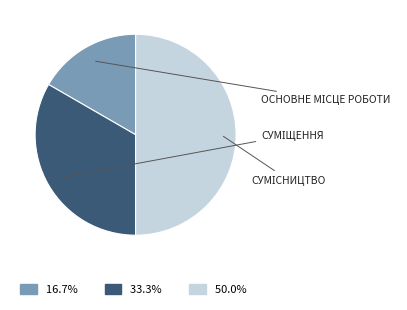

How many slices are in this pie chart?

3